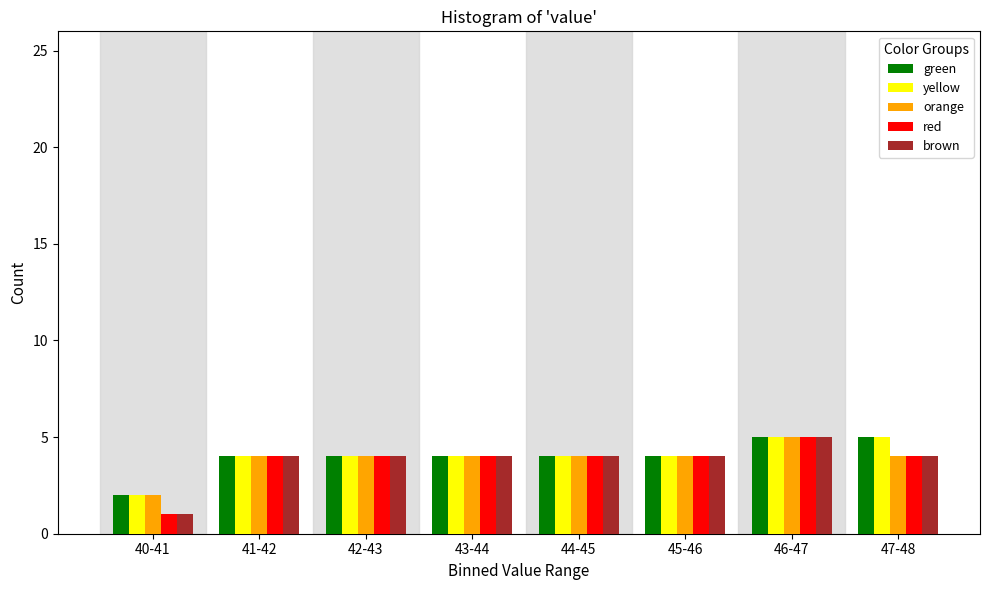

At which category does the chart reach its minimum across all series?

40-41